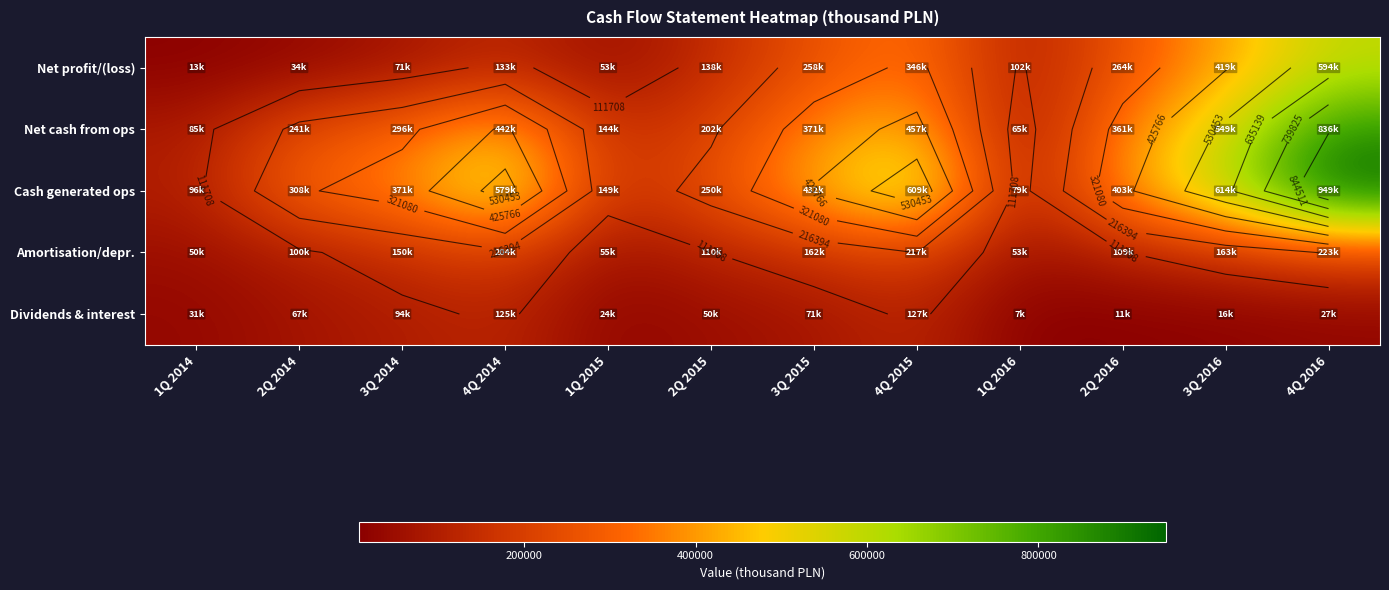

What is the total value across all series at 1Q 2015?

426879